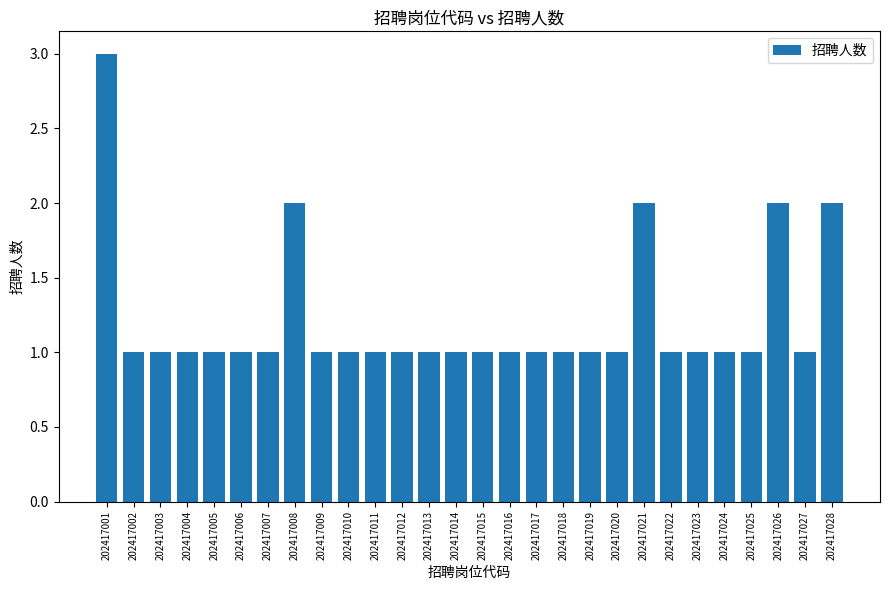

What is the difference between the maximum and minimum values?

2